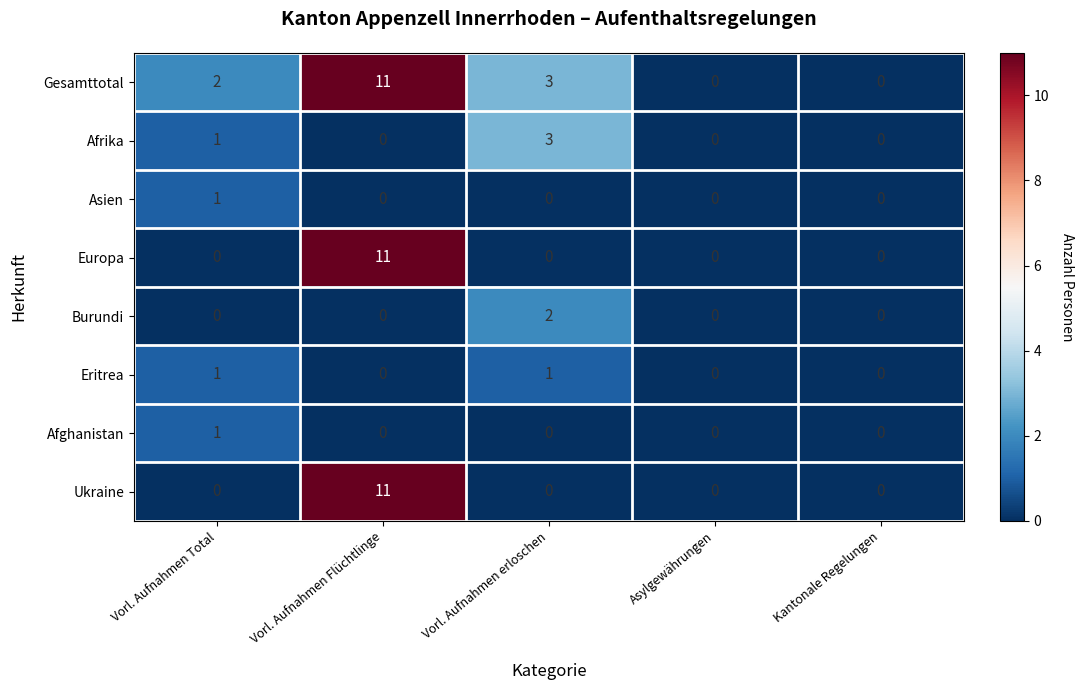

What is the difference between the Europa values at Vorl. Aufnahmen Flüchtlinge and Vorl. Aufnahmen Total?

11